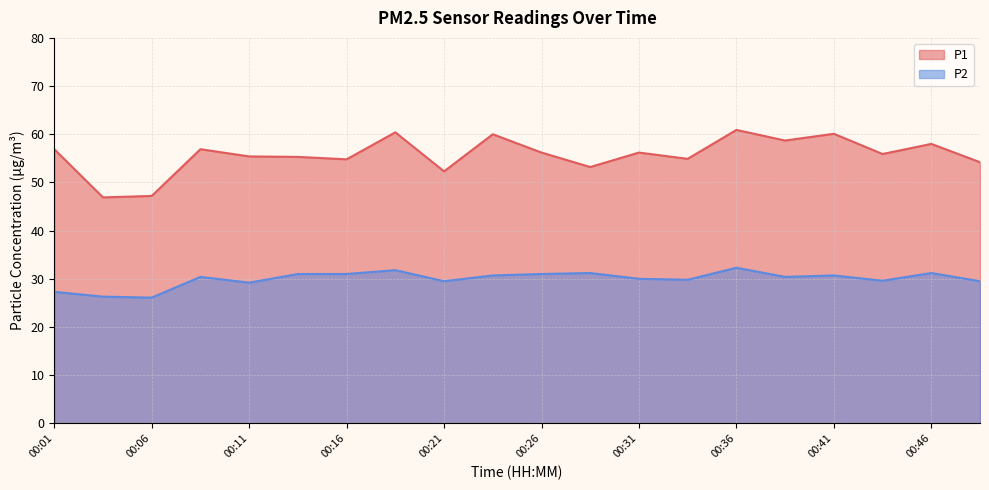

How many interior local peaks does the P1 series have?

7